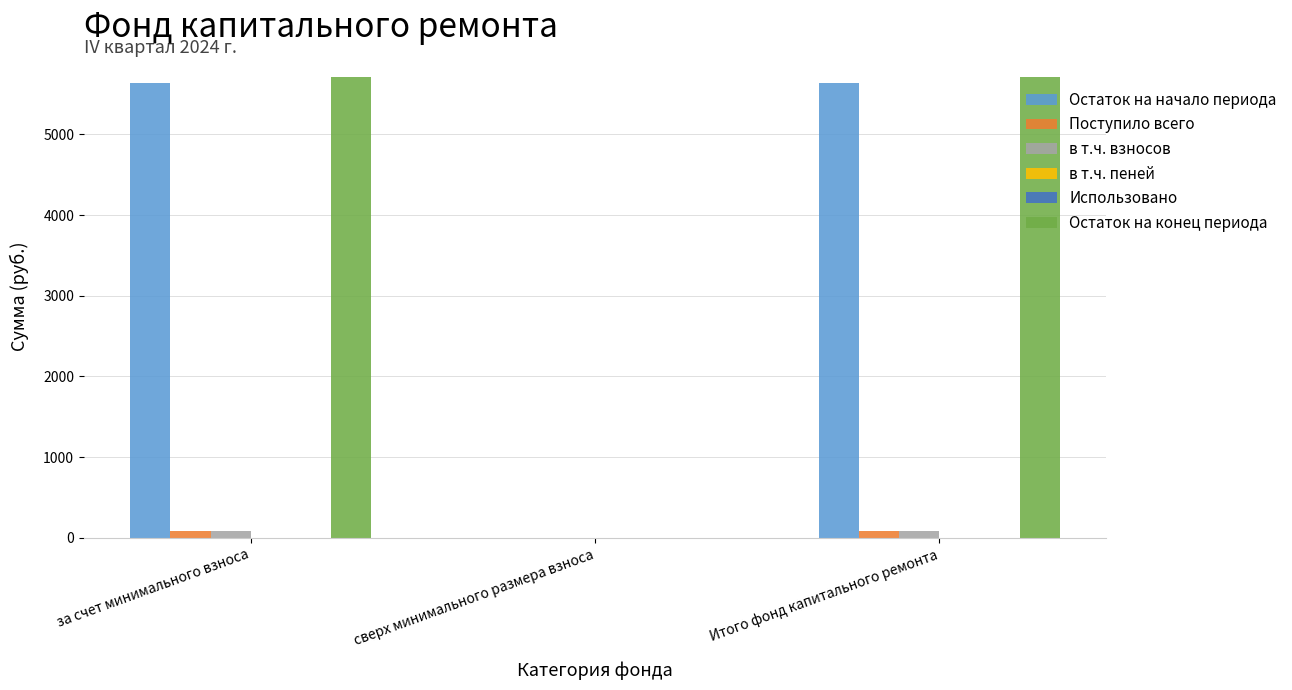

What is the maximum value shown in the chart?

5713.3